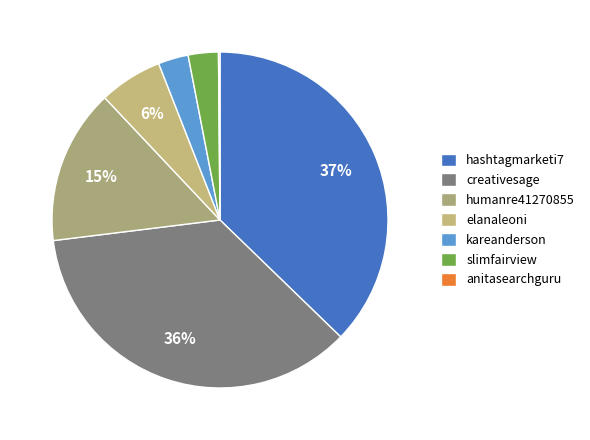

Which category has the smallest portion of the pie?

anitasearchguru